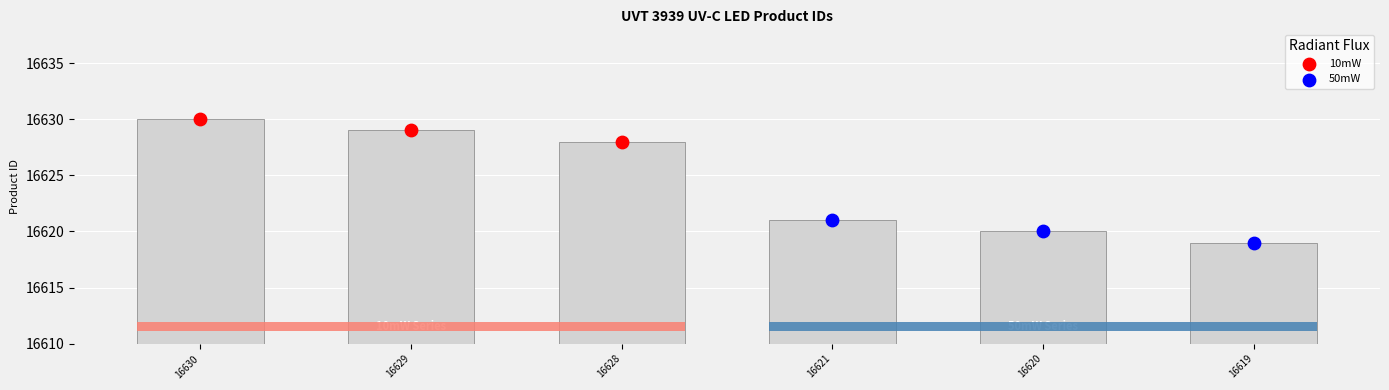

Which series has the widest spread of Y values?

10mW